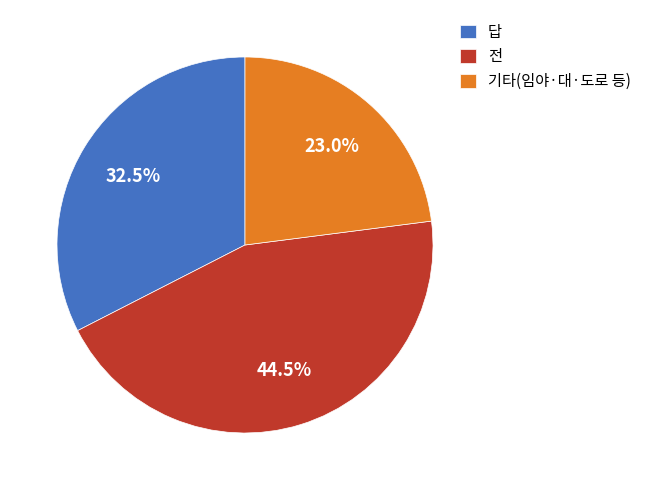

To the nearest percent, what is the difference between the largest and smallest slice percentages?

22%